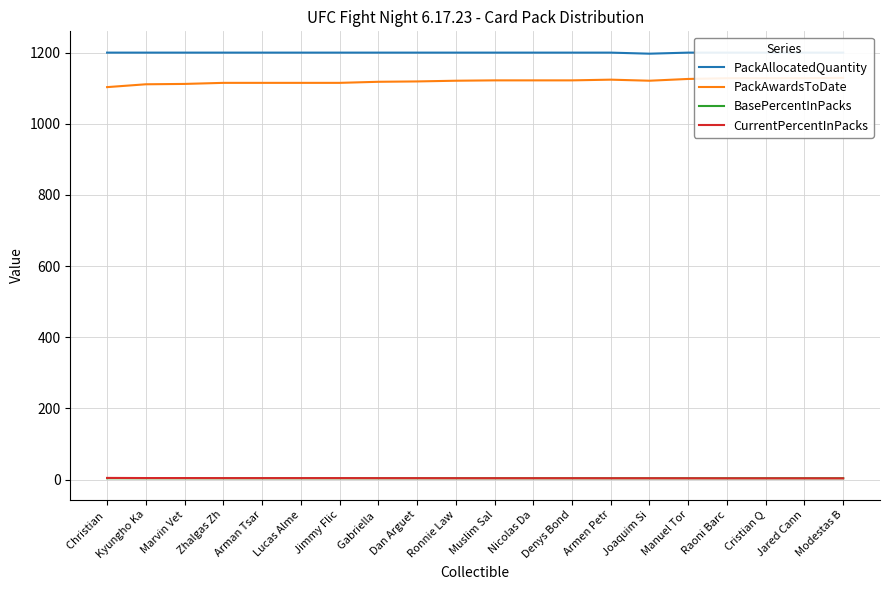

True or false: PackAllocatedQuantity and BasePercentInPacks intersect in this chart.

False